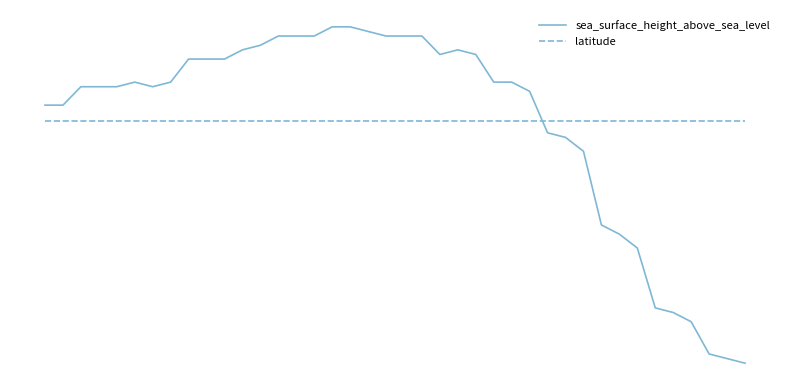

Which series has the largest range (max minus min)?

sea_surface_height_above_sea_level